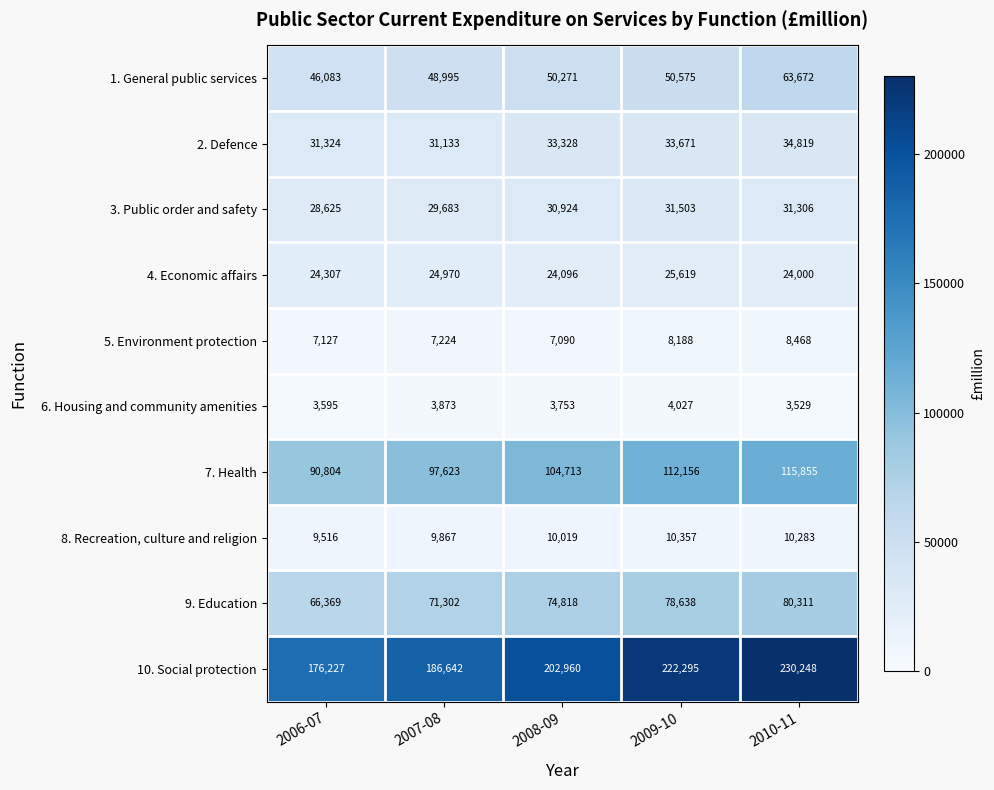

Which label corresponds to the smallest value in the chart?

2010-11